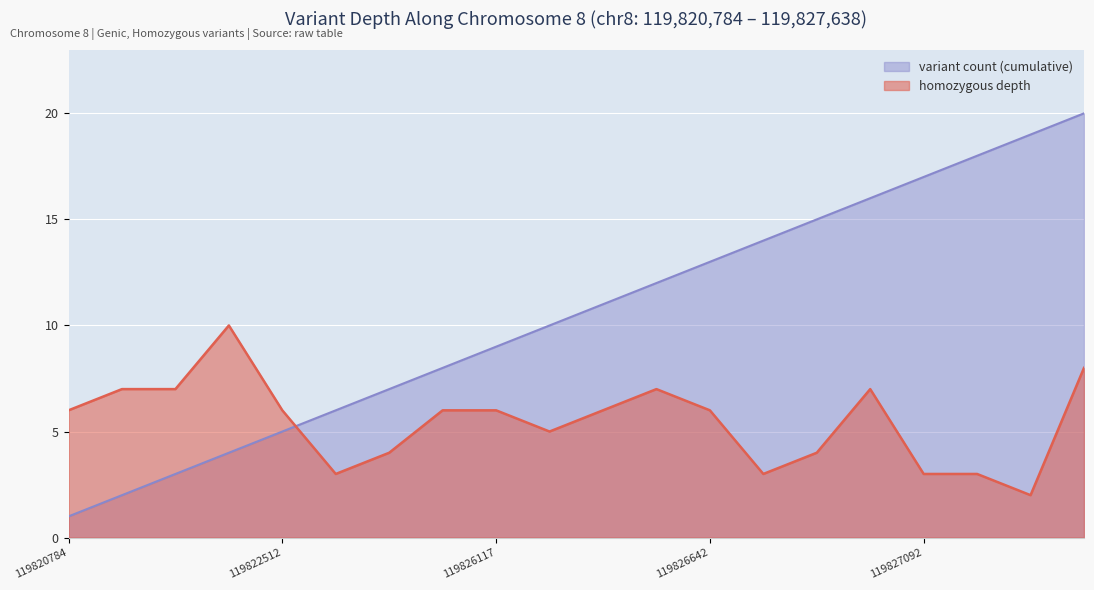

Between 119823909 and 119827464, which series saw the biggest shift?

variant count (cumulative)